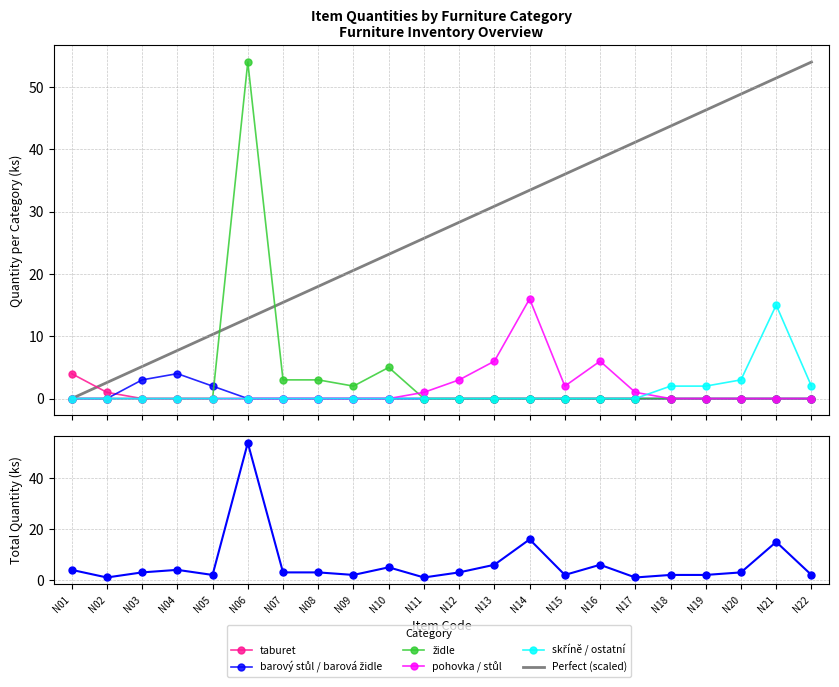

What is the maximum value for pohovka / stůl?

16